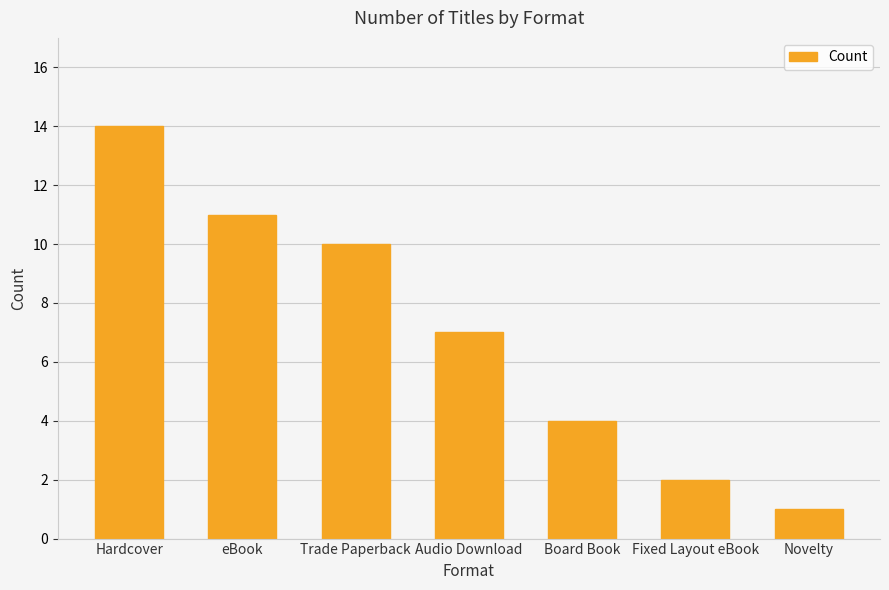

Where is the data nearest to the value 7?

Audio Download